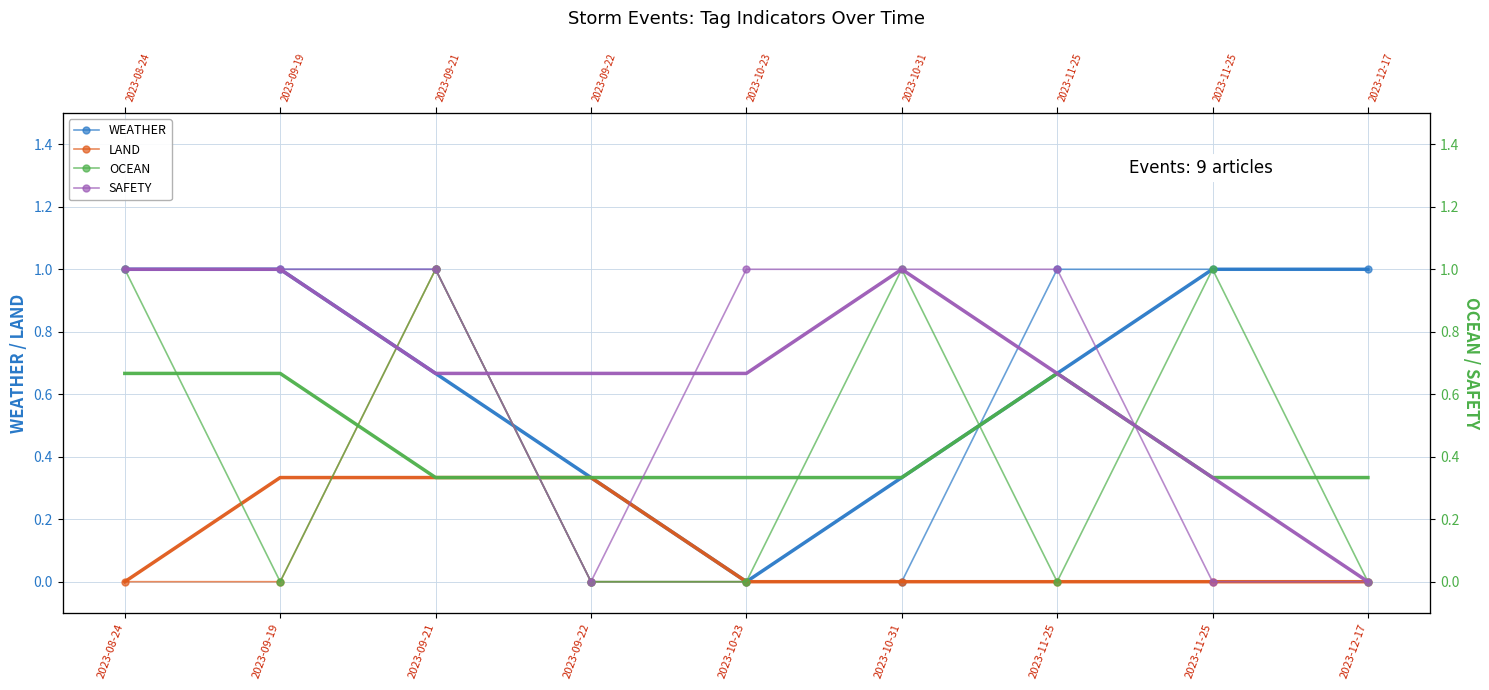

List the labels in order of SAFETY value, smallest first.

2023-09-22, 2023-11-25, 2023-12-17, 2023-08-24, 2023-09-19, 2023-09-21, 2023-10-23, 2023-10-31, 2023-11-25